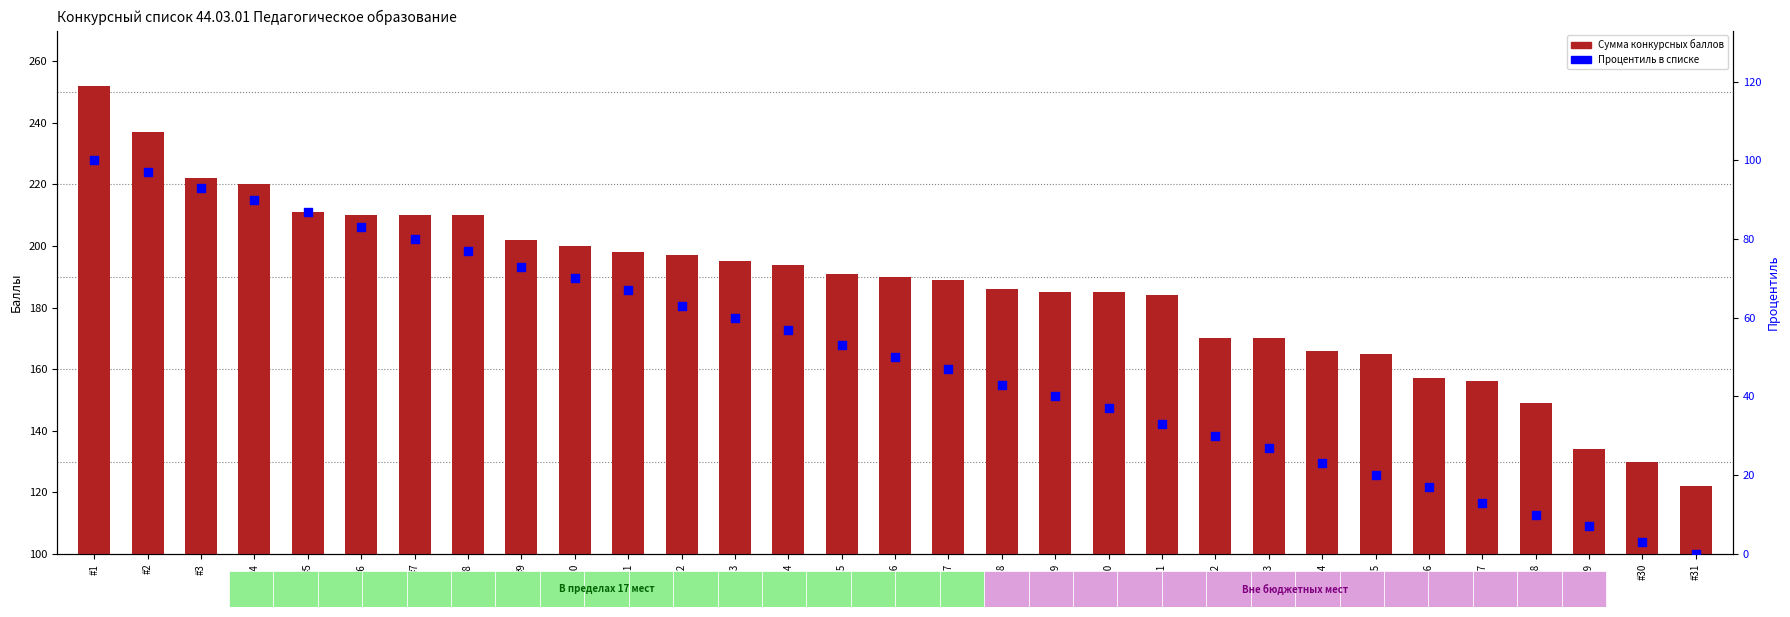

Which series has the largest total across all categories?

Сумма конкурсных баллов